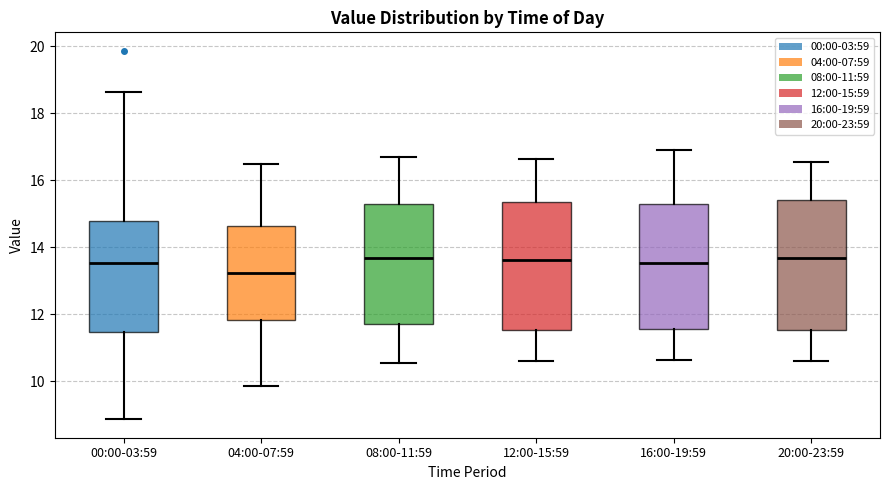

Where does the median line of the box for 00:00-03:59 sit on the y-axis? The values are not printed on the chart, so give them approximately, as read against the axis.

13.6